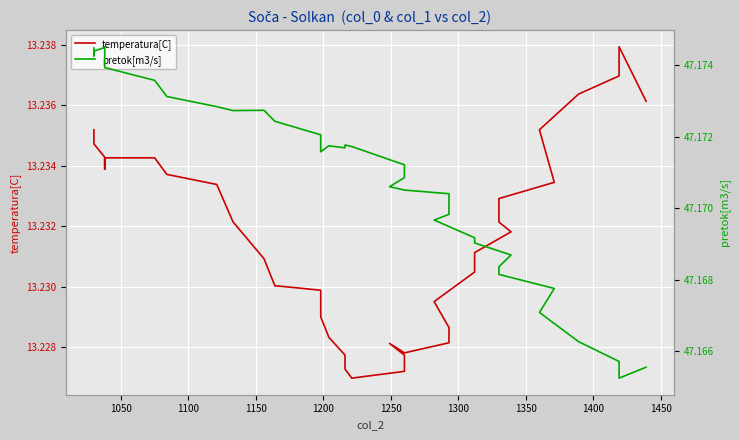

Is it true that pretok[m3/s] equals 22.9 at 17?

False